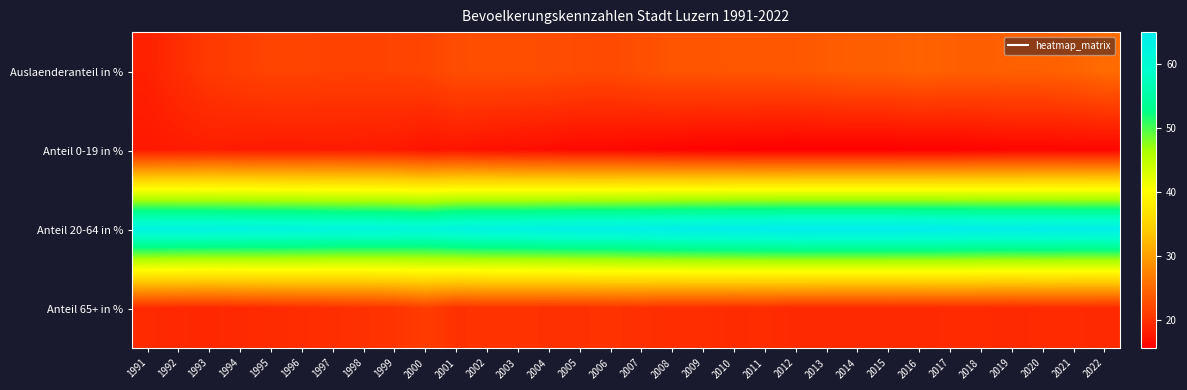

What is the maximum value shown in the chart?

65.0